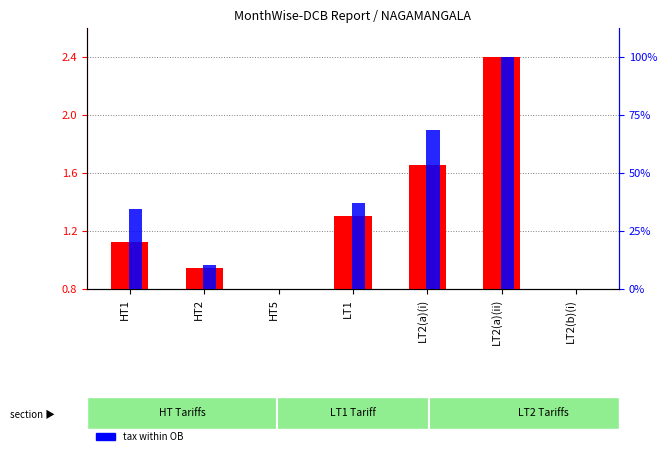

Which series has the largest total across all categories?

Tax (OB)